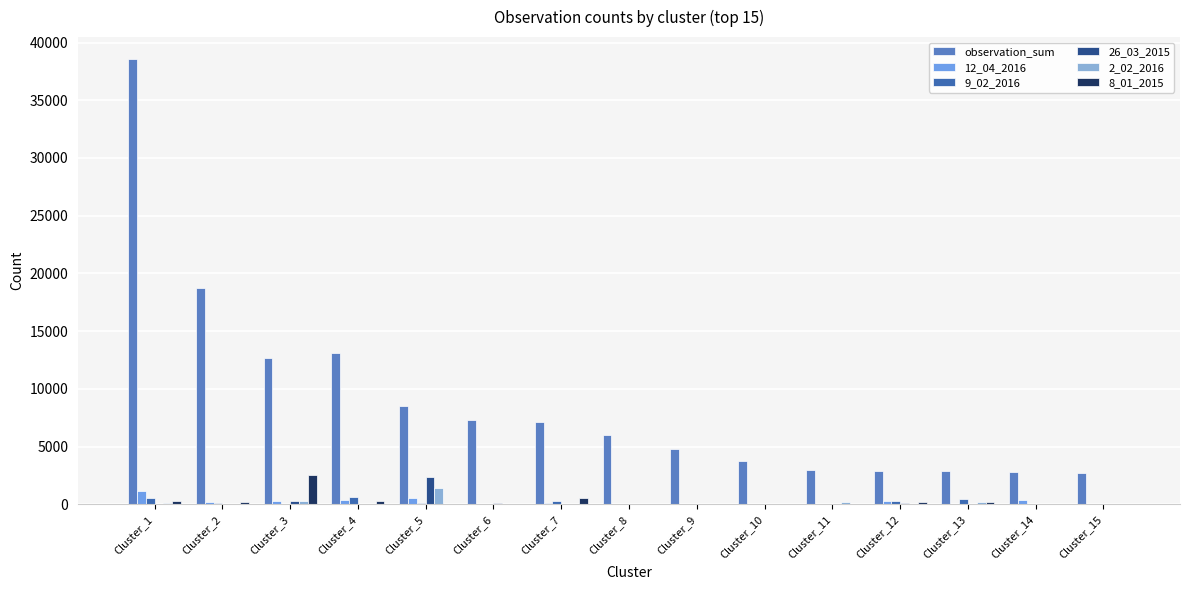

What is the value of the 26_03_2015 bar at the 6th from the left?

97